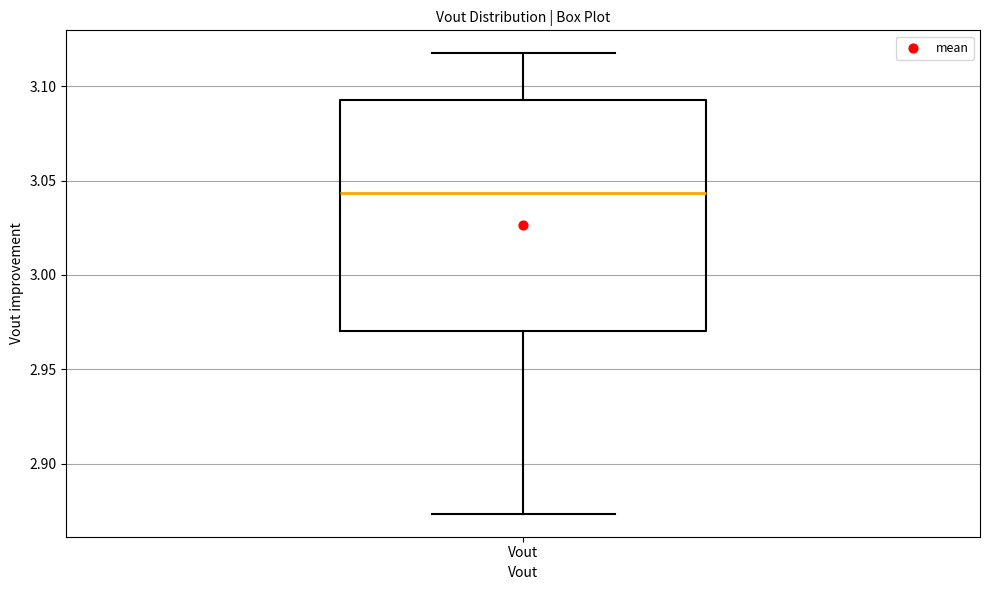

Where is the lower edge of the box for Vout on the y-axis? The values are not printed on the chart, so give them approximately, as read against the axis.

2.970